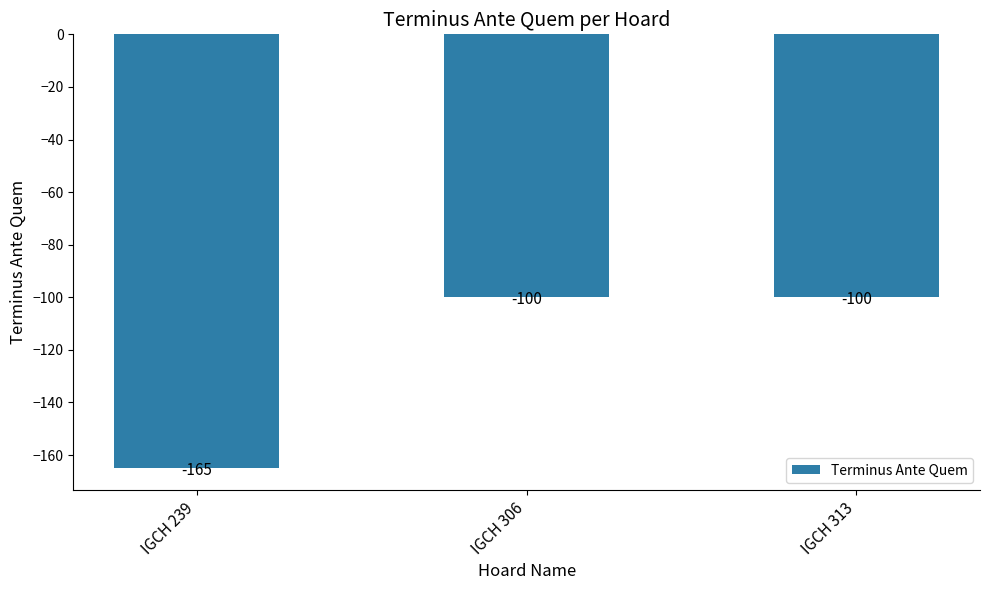

Does the chart contain stacked bars?

No